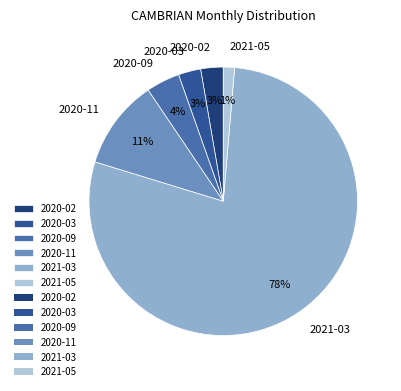

Count the number of slices in the pie.

6